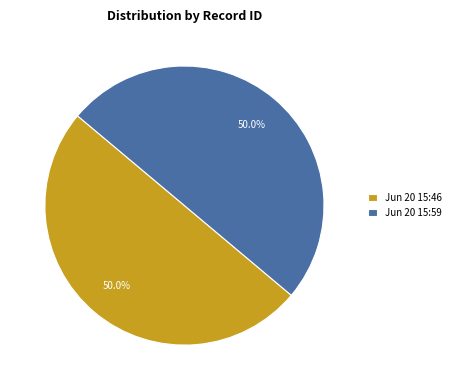

What portion of the pie excludes Jun 20 15:46?

50.0%